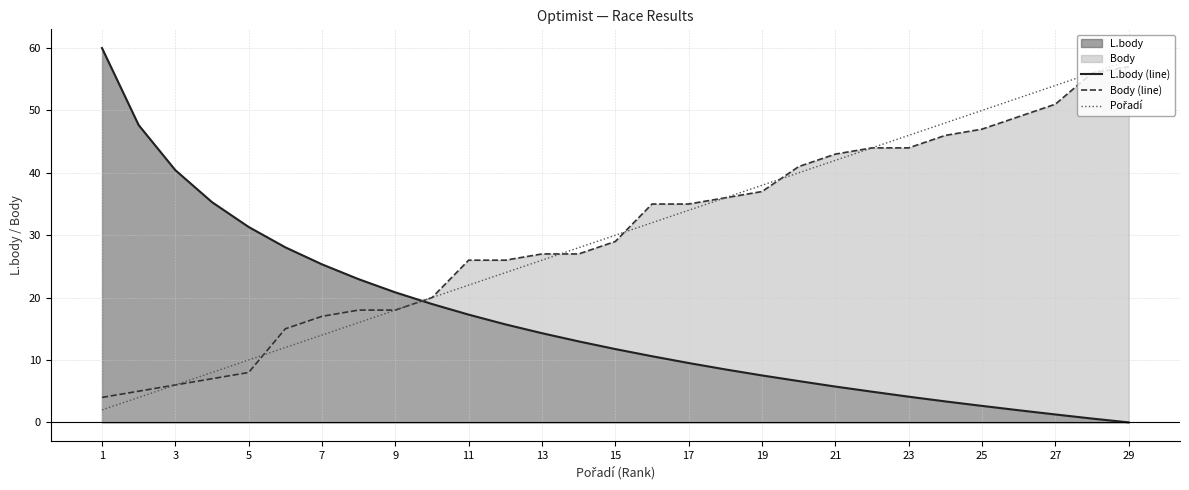

What is the total value across all series at 29?

115.0